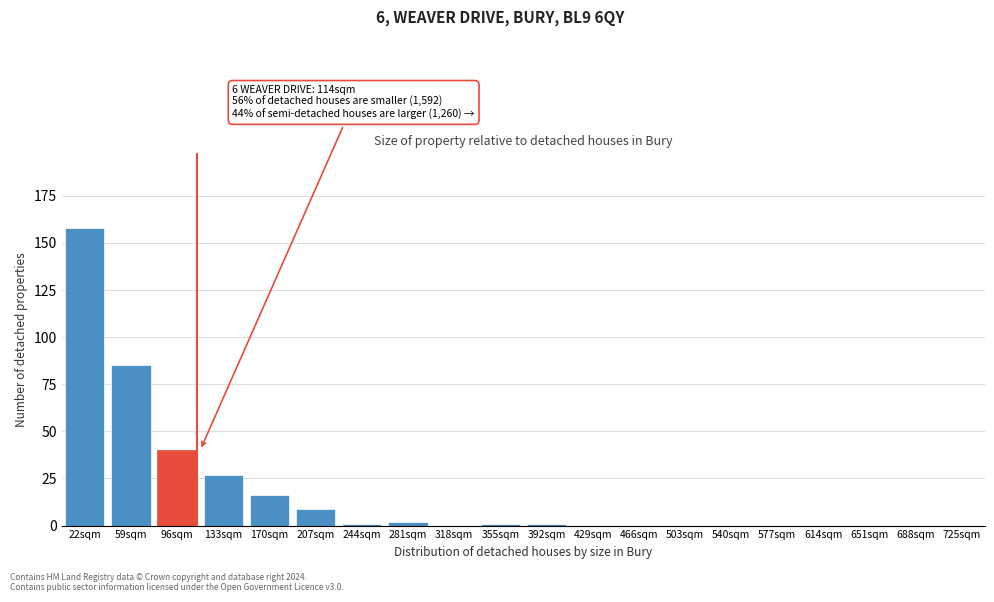

Reading left to right, transcribe all the data shown in this chart.

22sqm=158	59sqm=85	96sqm=40	133sqm=27	170sqm=16	207sqm=9	244sqm=1	281sqm=2	318sqm=0	355sqm=1	392sqm=1	429sqm=0	466sqm=0	503sqm=0	540sqm=0	577sqm=0	614sqm=0	651sqm=0	688sqm=0	725sqm=0